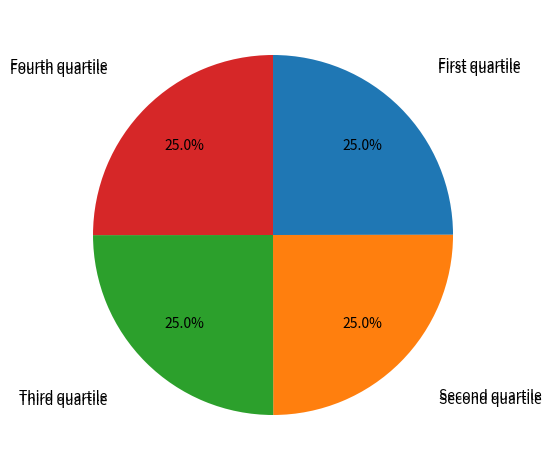

Does any single category account for the majority?

No